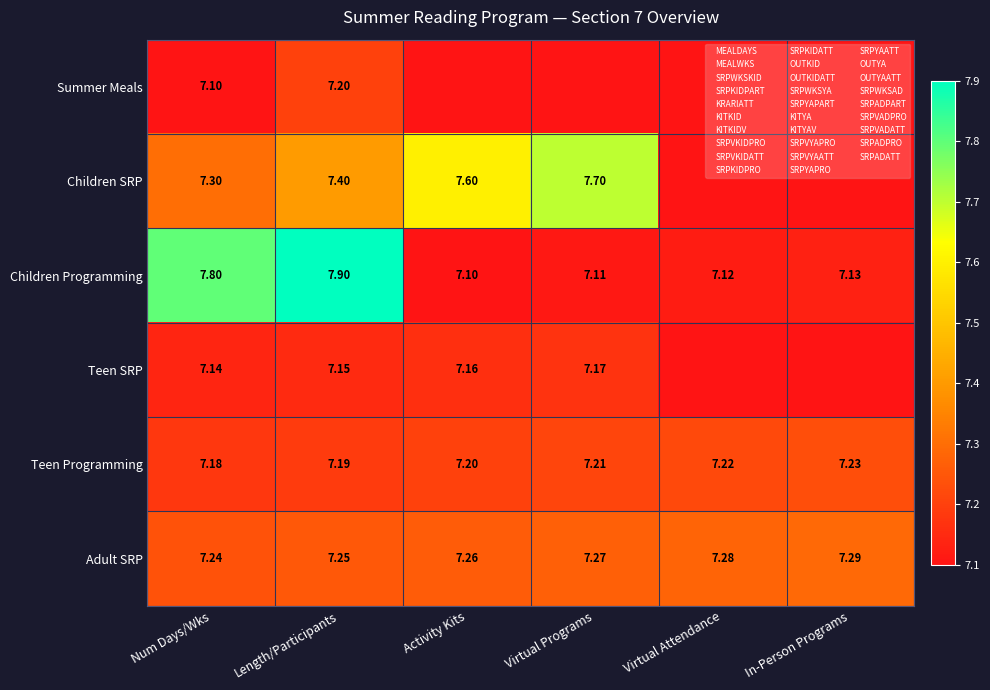

Count the Teen Programming values in the range 7 to 8.

6